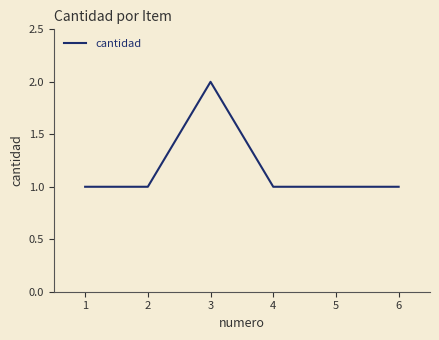

Where is the first local maximum?

3